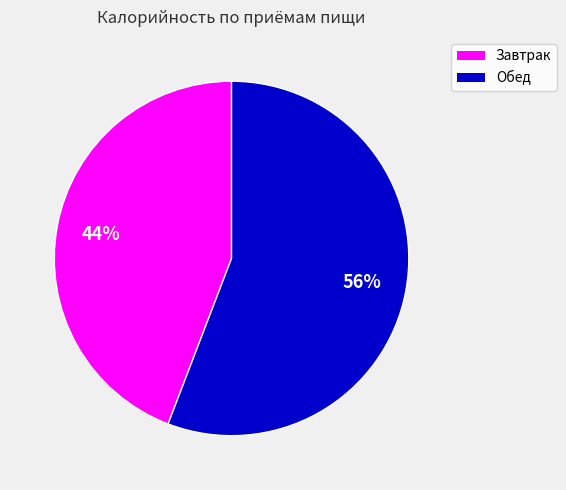

Is the sum of Обед and Завтрак greater than half?

Yes